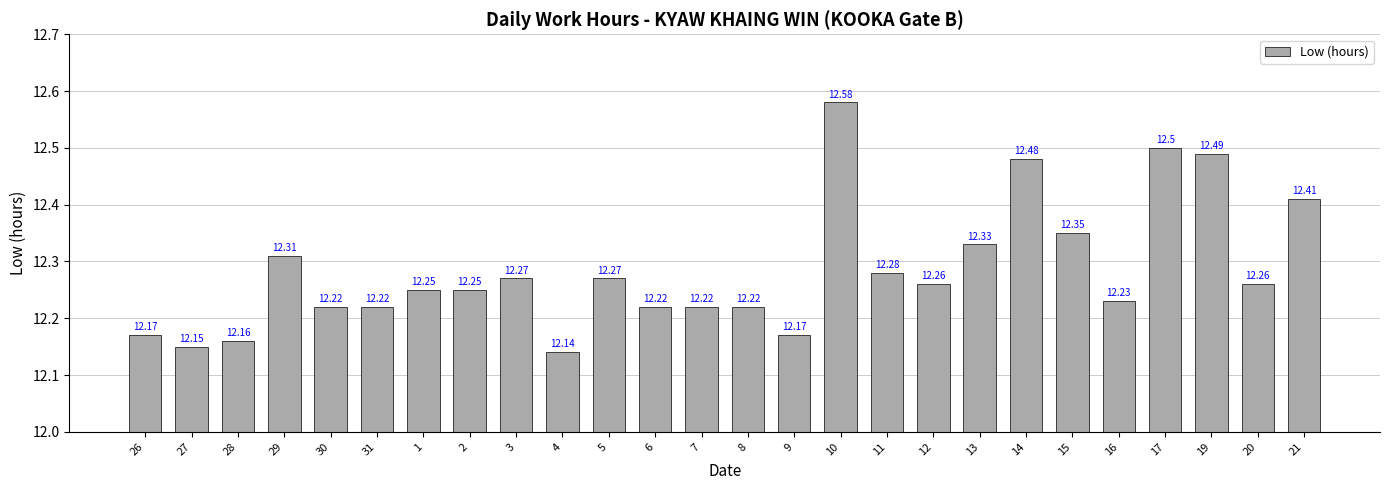

Between 19 and 4, which is larger?

19